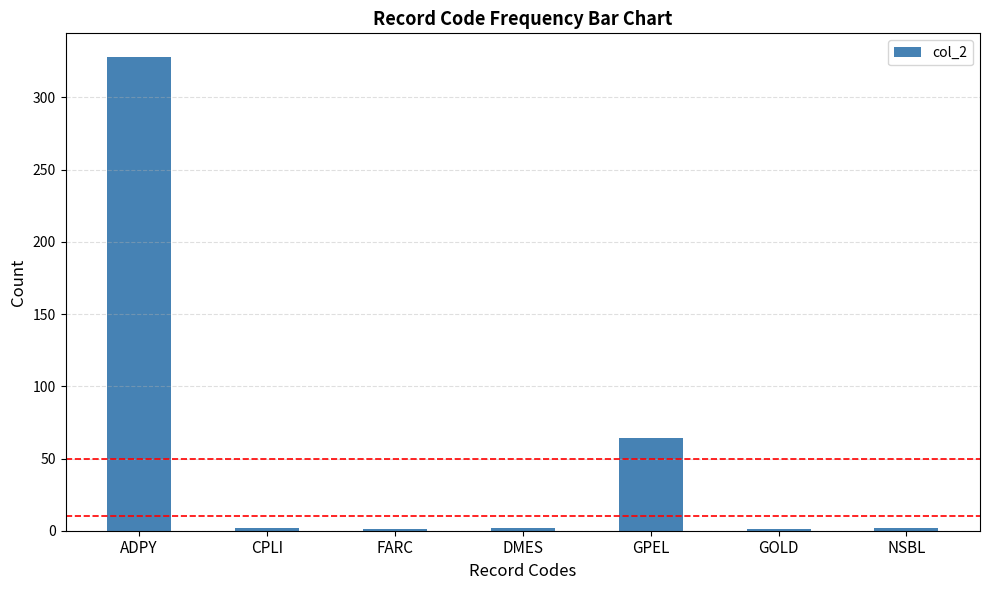

The value at GPEL is 106. True or false?

False